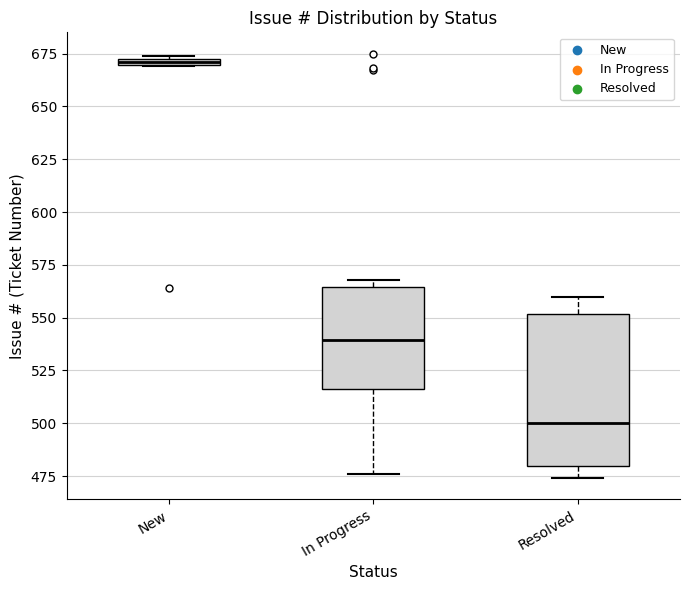

Where is the upper edge of the box for Resolved on the y-axis? The values are not printed on the chart, so give them approximately, as read against the axis.

550